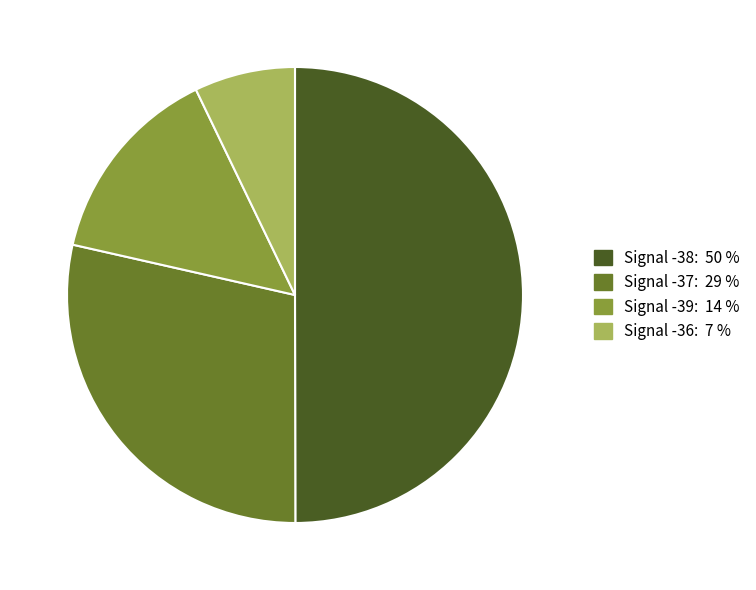

How many segments does this pie chart have?

4